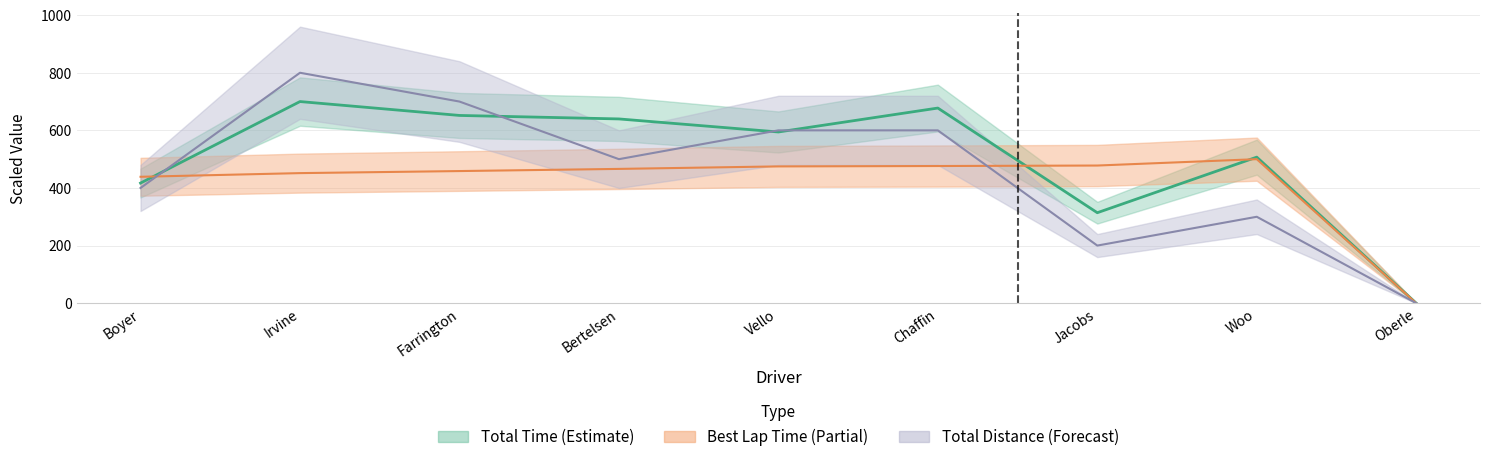

Is this an area chart (filled region under the line)?

No